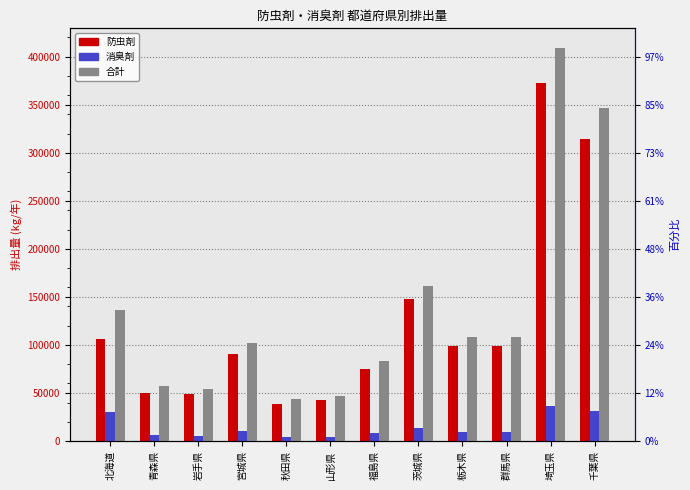

At which label is 消臭剤 closest to 20300?

茨城県